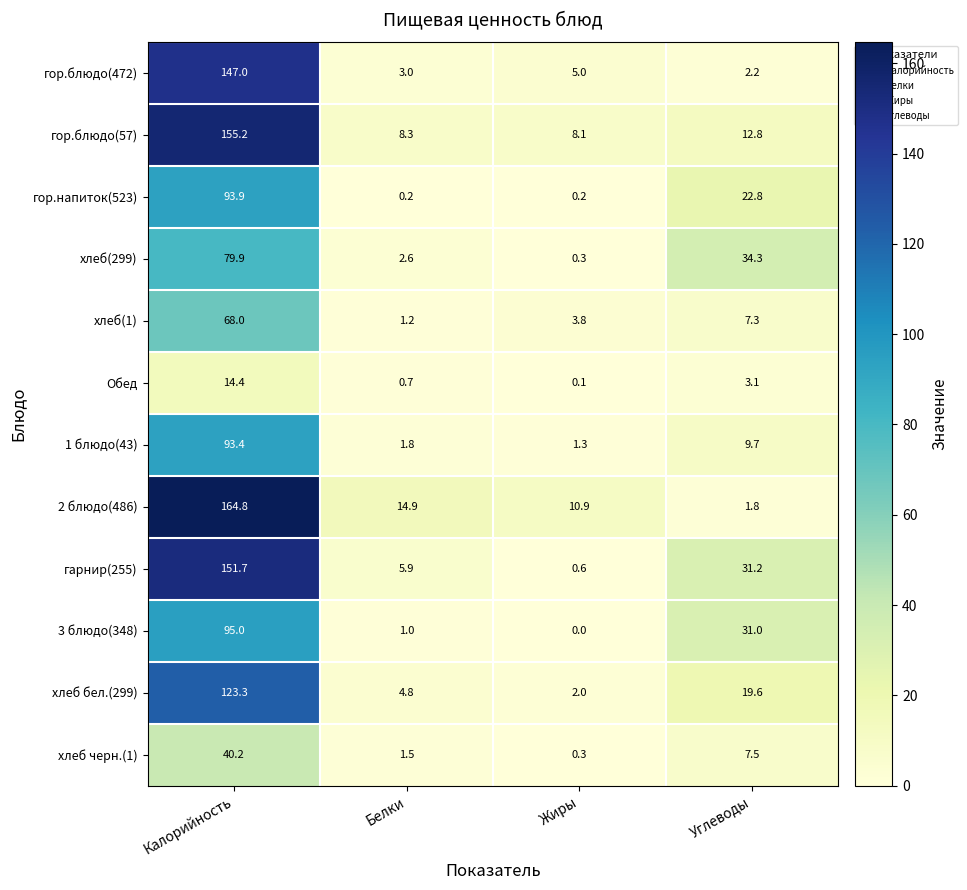

What is the difference between the maximum and minimum values in the хлеб черн.(1) series?

39.9